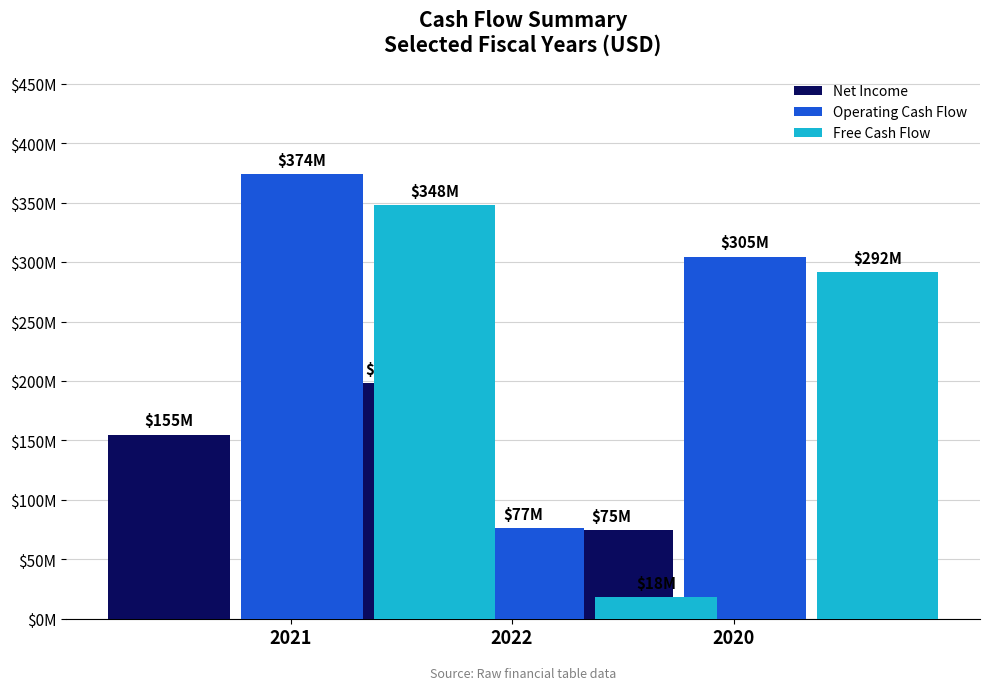

At which category is the sum across all series the highest?

2021